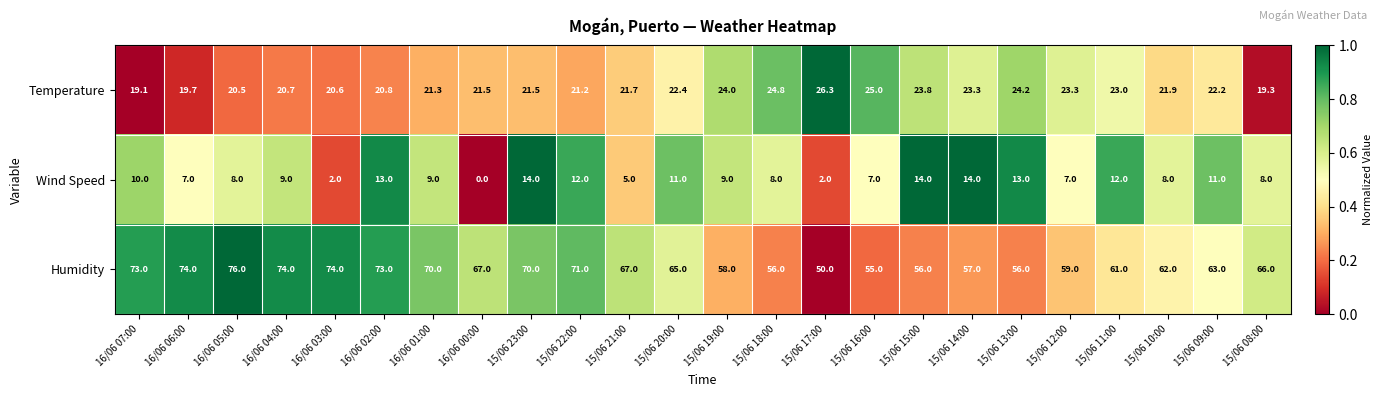

Where is Temperature nearest to the value 22?

15/06 10:00